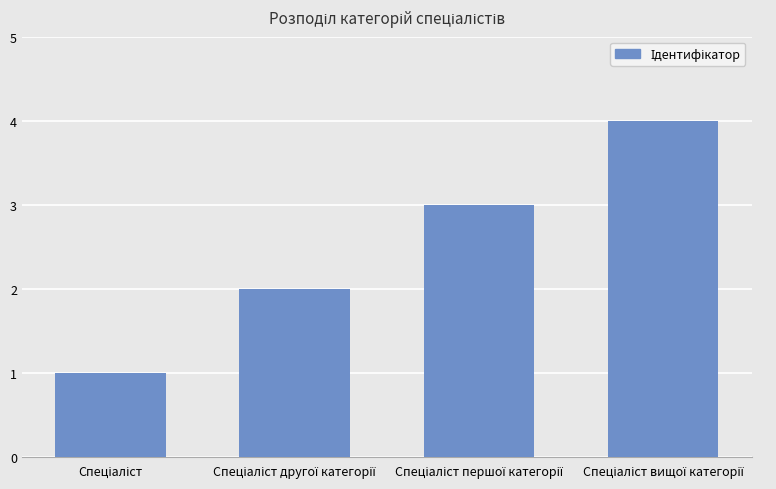

What is the maximum value shown in the chart?

4